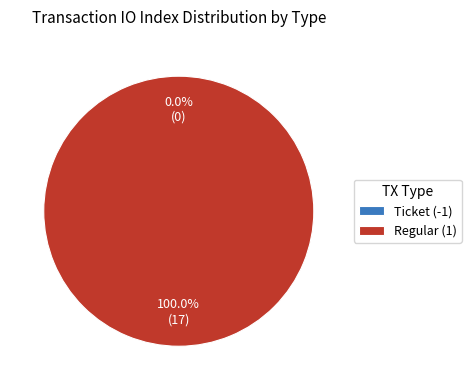

Combined, do Ticket (-1) and Regular (1) account for over 50%?

Yes